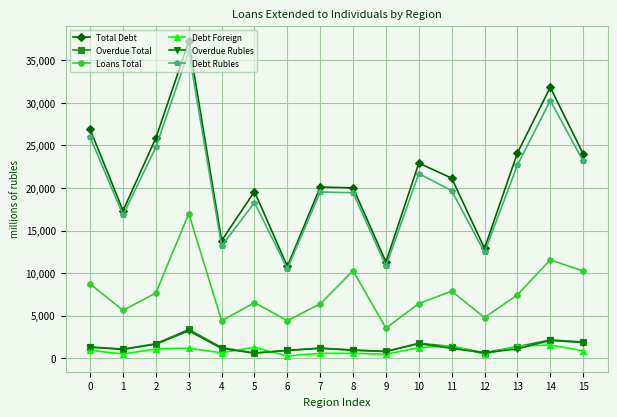

How many distinct data groups are displayed?

6